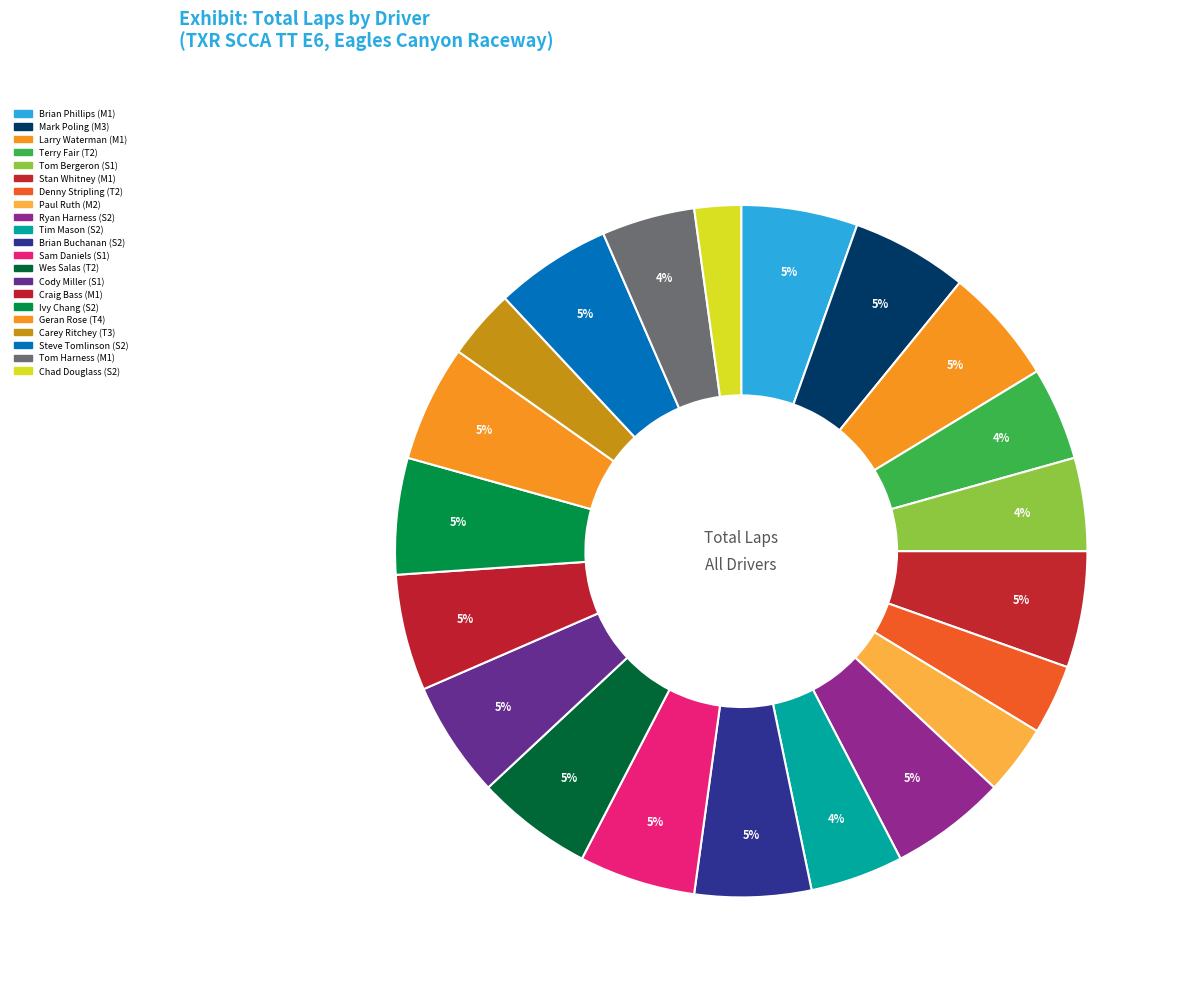

What is the ratio of the value at Stan Whitney (M1) to the value at Tom Harness (M1)?

1.2